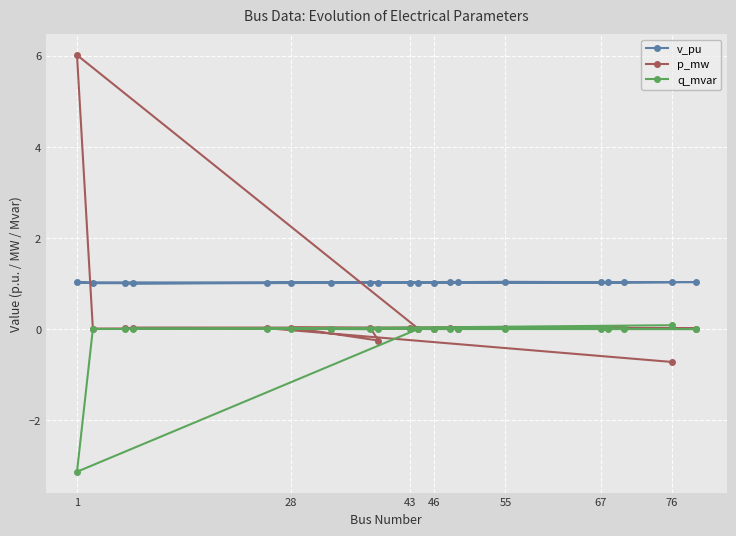

Rank the series by their maximum value, from lowest to highest.

q_mvar, v_pu, p_mw